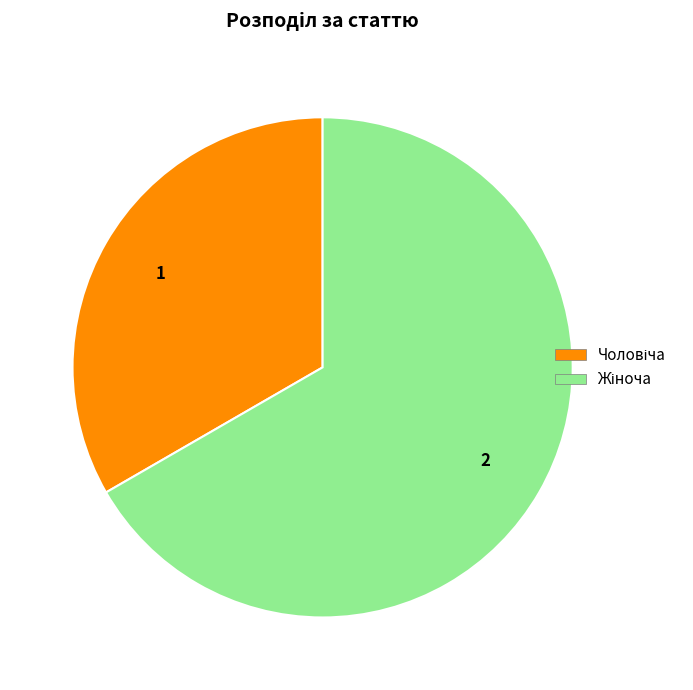

Is there any slice that represents more than half of the pie?

Yes